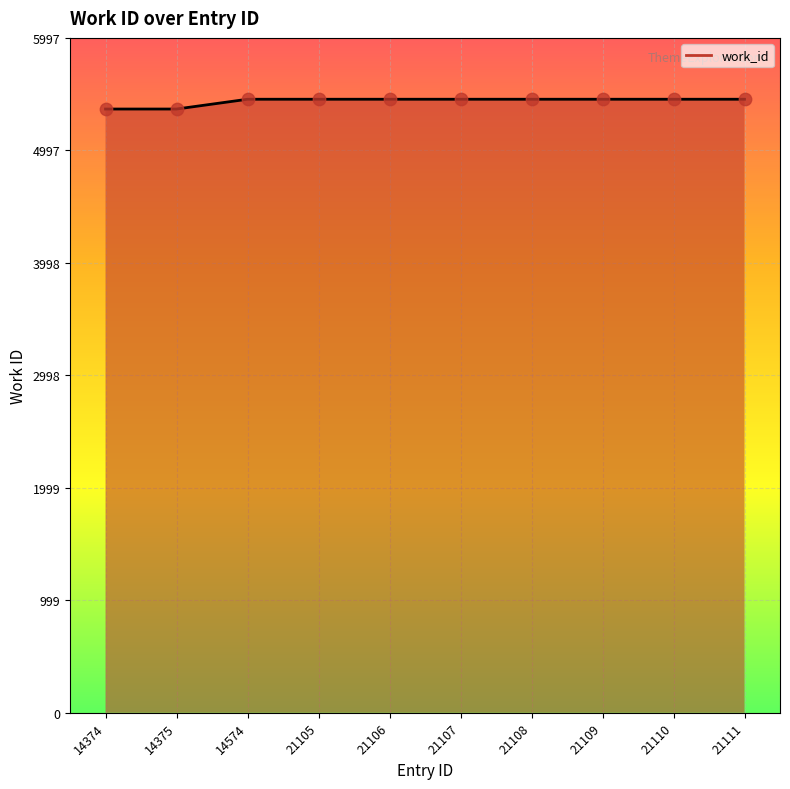

Approximately how many times larger is the value at 14574 compared to 21106?

1.0